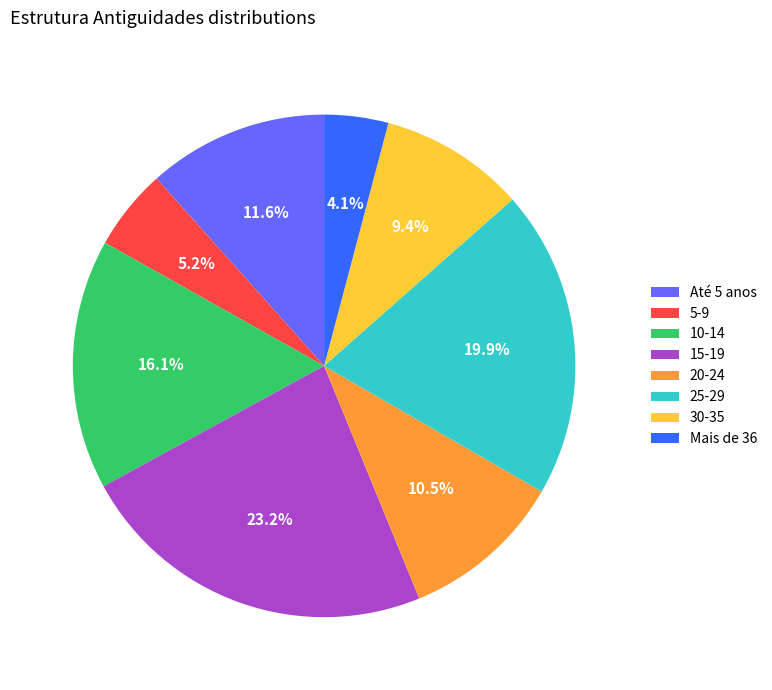

What is the largest slice in the pie chart?

15-19